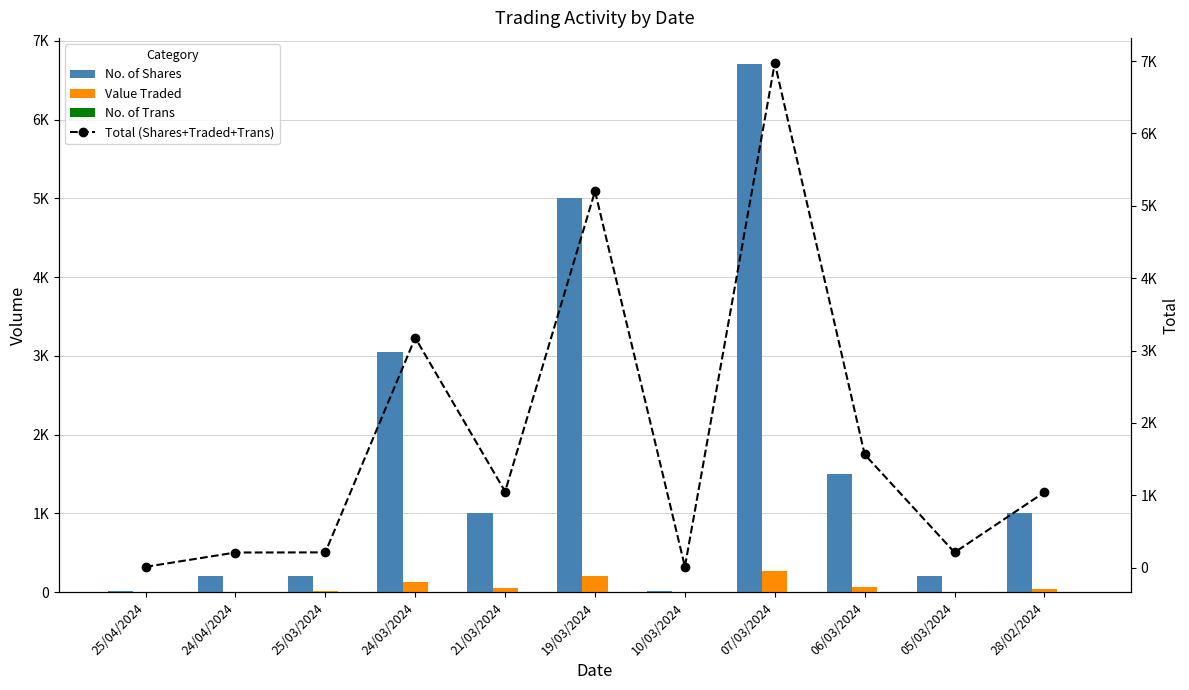

What is the label of the 1st bar from the right?

28/02/2024